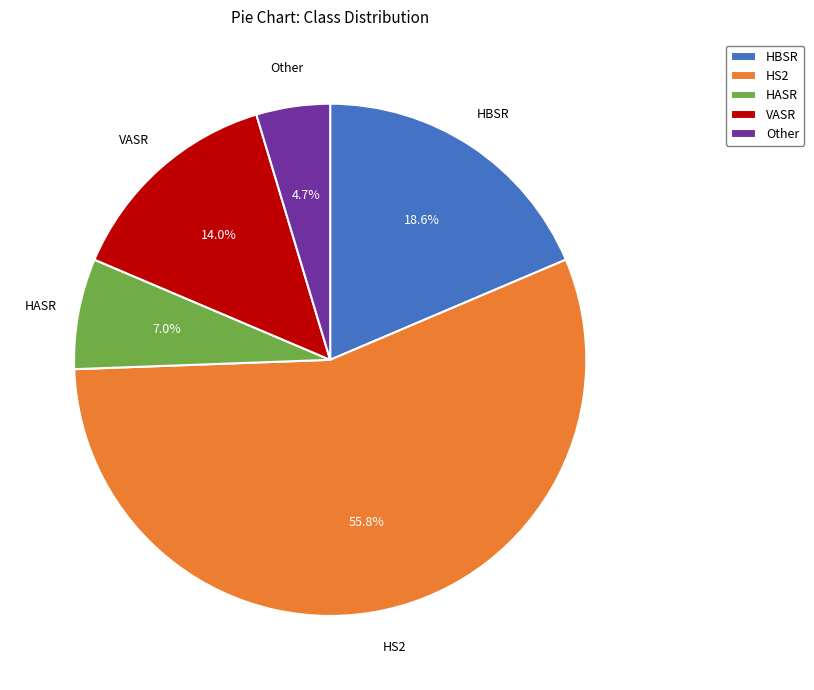

Does any single category account for the majority?

Yes